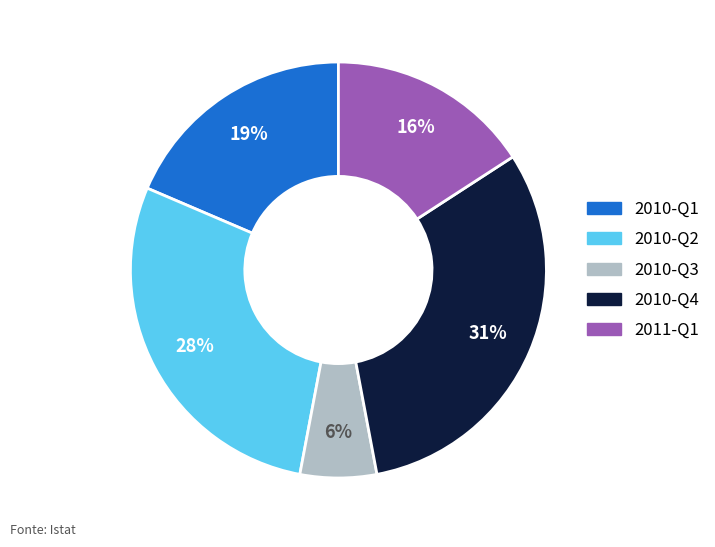

To the nearest percent, what is the average slice percentage?

20%